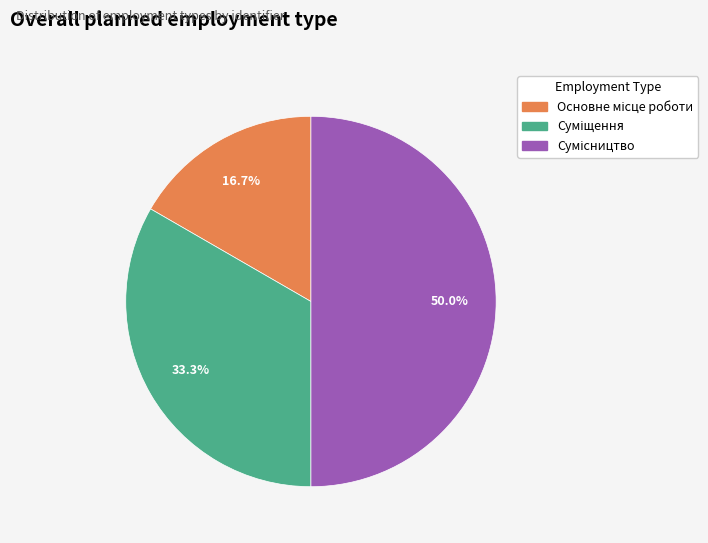

Is there any slice that represents more than half of the pie?

No